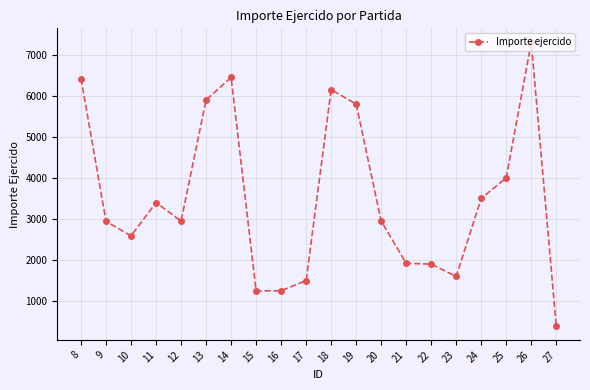

What is the value of the 13th point from the left?

2950